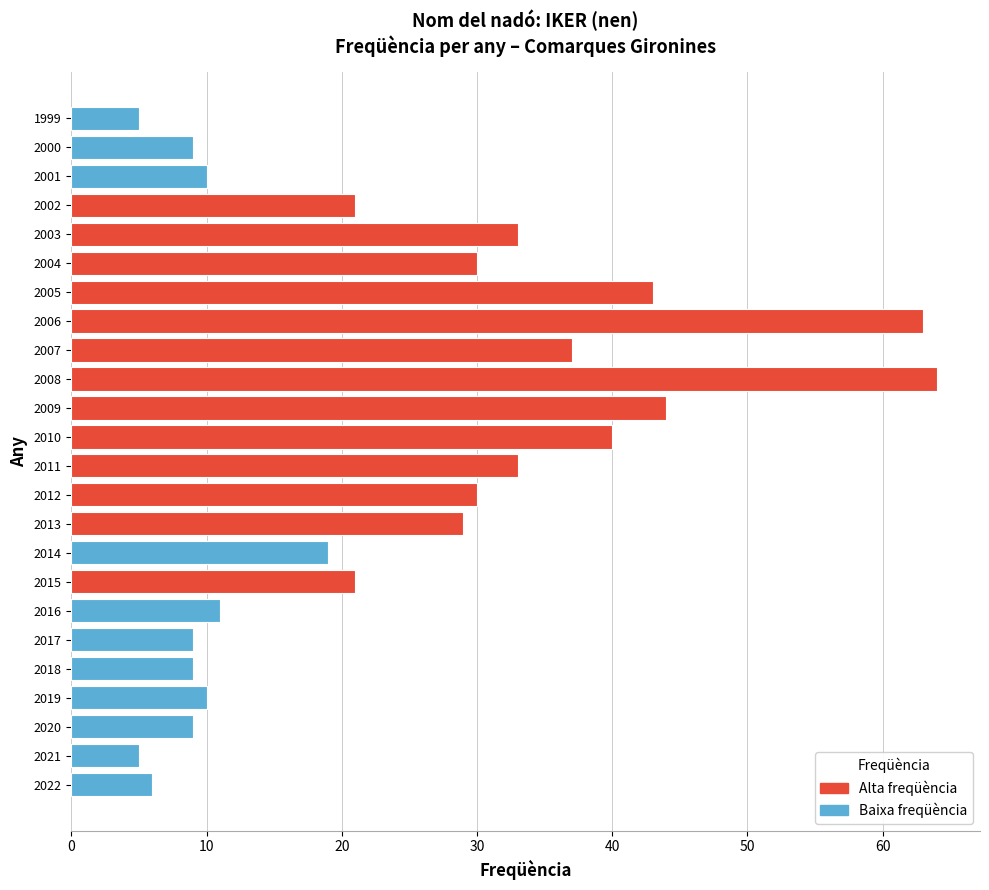

Reading bottom to top, list all the values displayed in this chart.

2022=6	2021=5	2020=9	2019=10	2018=9	2017=9	2016=11	2015=21	2014=19	2013=29	2012=30	2011=33	2010=40	2009=44	2008=64	2007=37	2006=63	2005=43	2004=30	2003=33	2002=21	2001=10	2000=9	1999=5